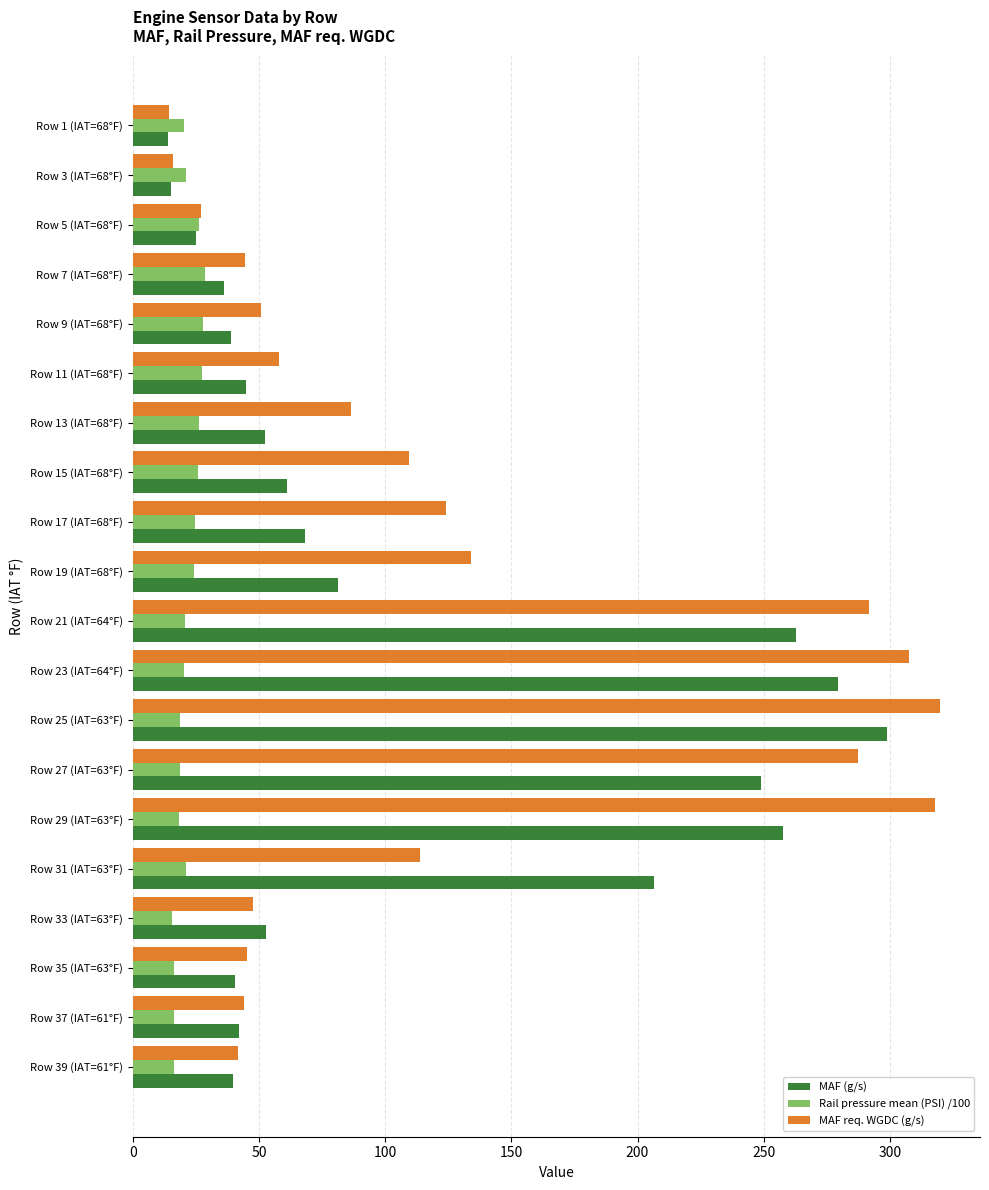

What is the average value of the Rail pressure mean (PSI) /100 series?

21.7